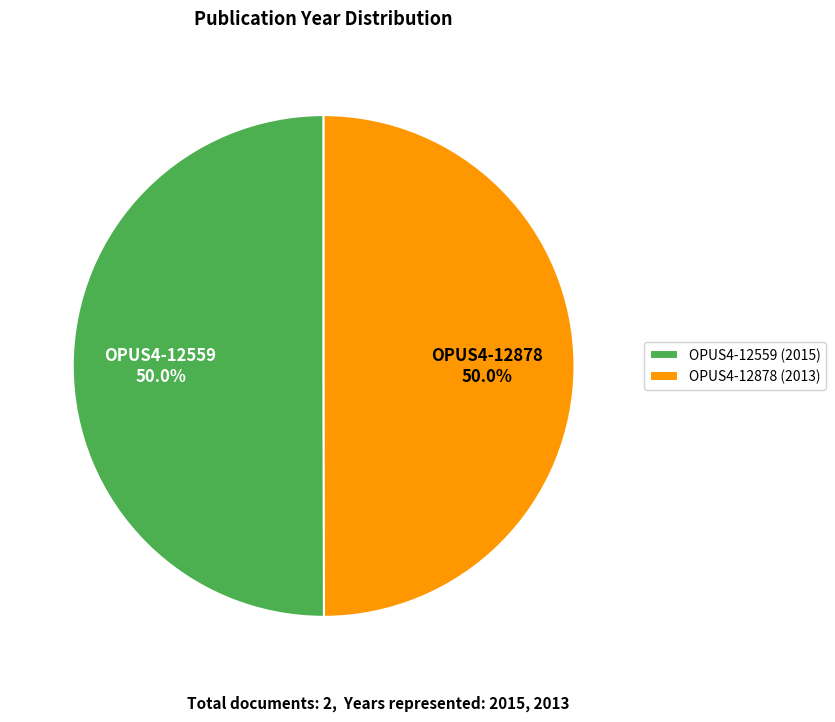

How many segments does this pie chart have?

2